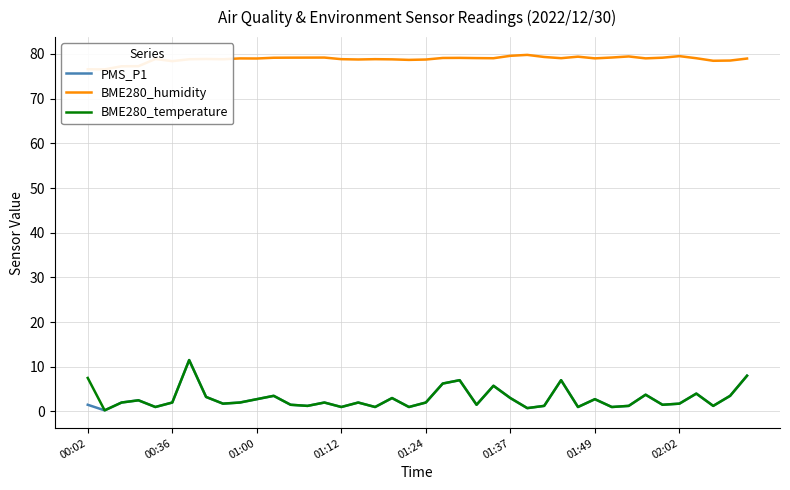

What are all the series names shown in the legend?

PMS_P1, BME280_humidity, BME280_temperature